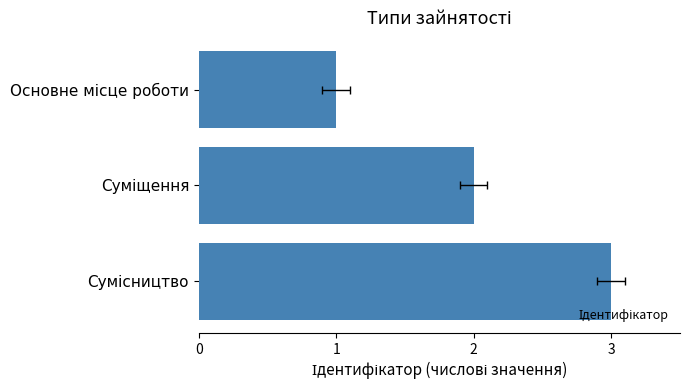

Reading left to right, extract all data points from this chart.

1	2	3